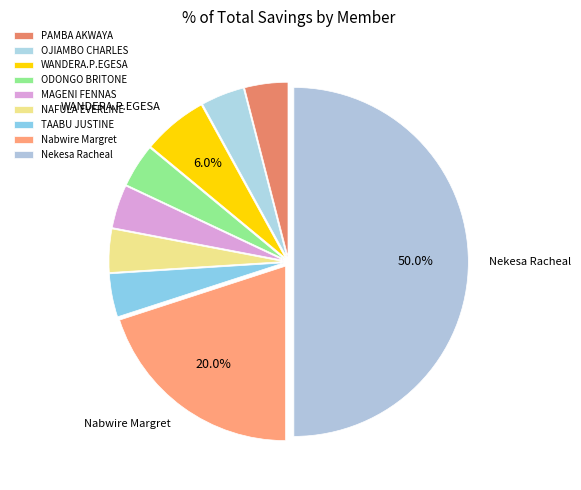

Count the number of slices in the pie.

9